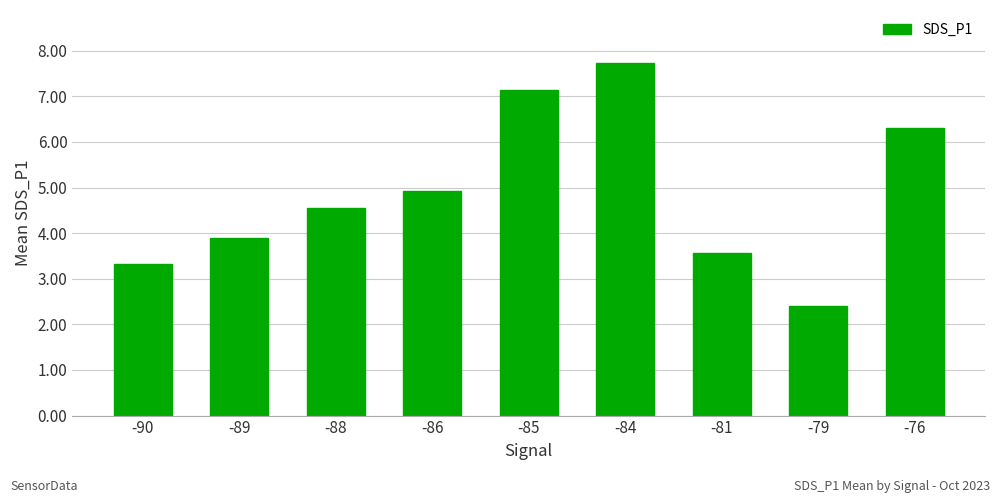

What is the difference between the values at -89 and -84?

3.8